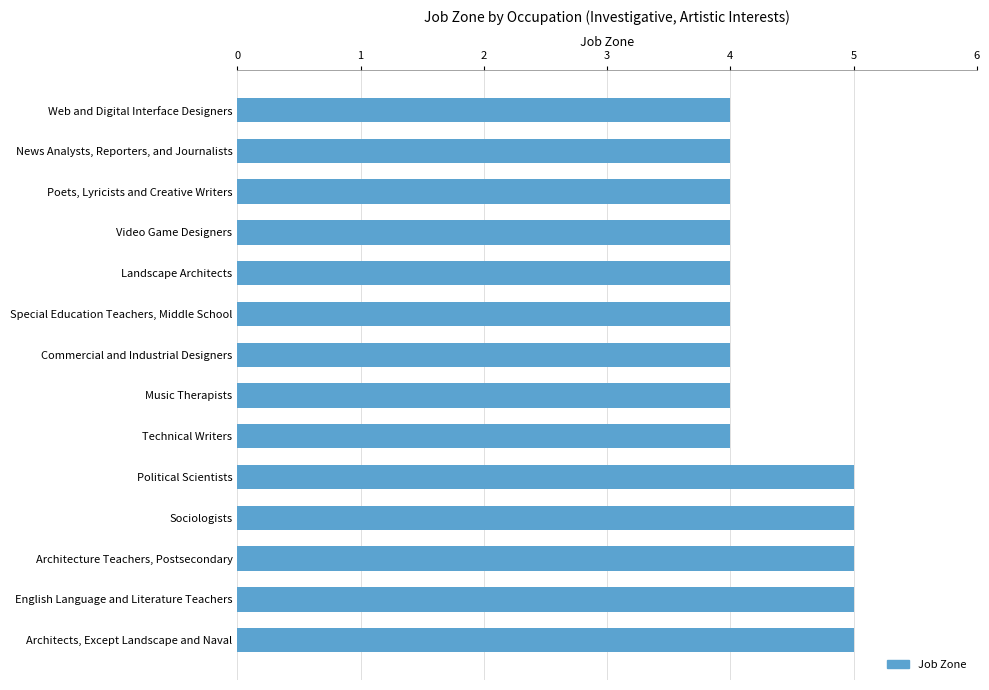

How many values are between 4 and 5?

14